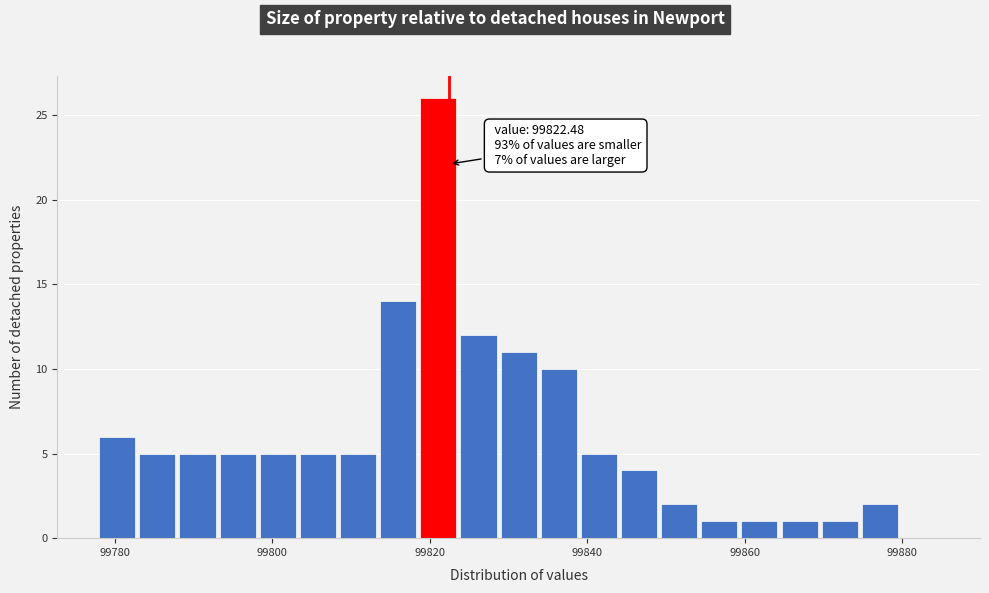

Around what value on the x-axis is the tallest bar? Give the approximate position of its centre, as read against the axis.

99822